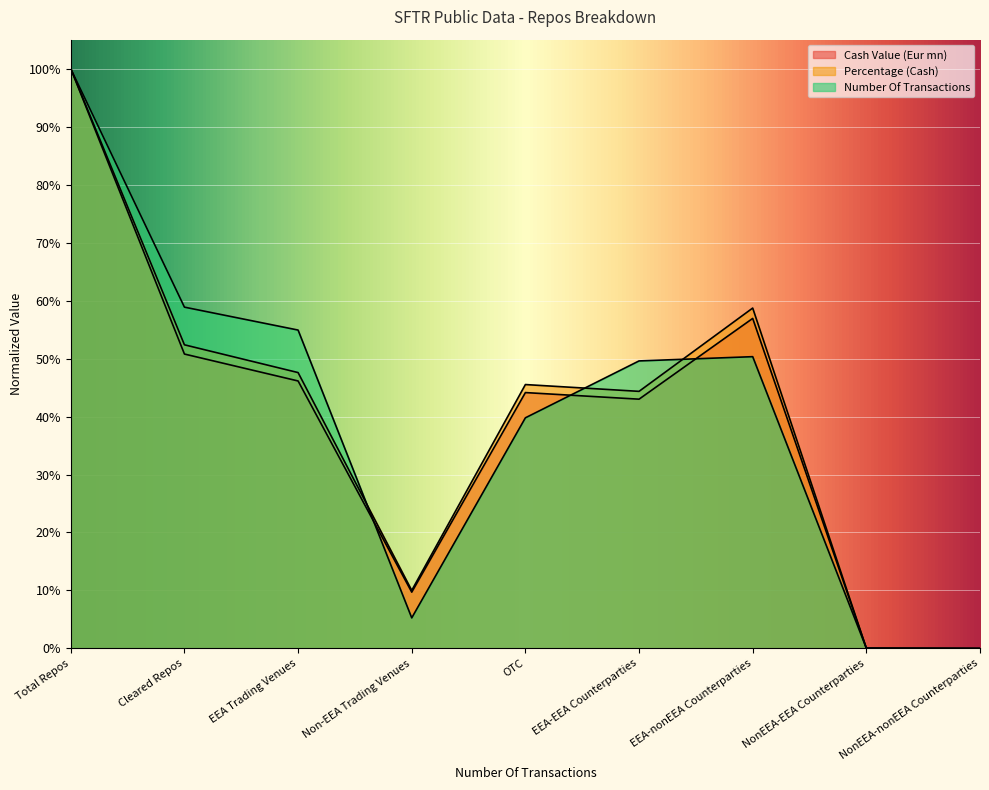

What are all the series names shown in the legend?

Cash Value (Eur mn), Percentage (Cash), Number Of Transactions